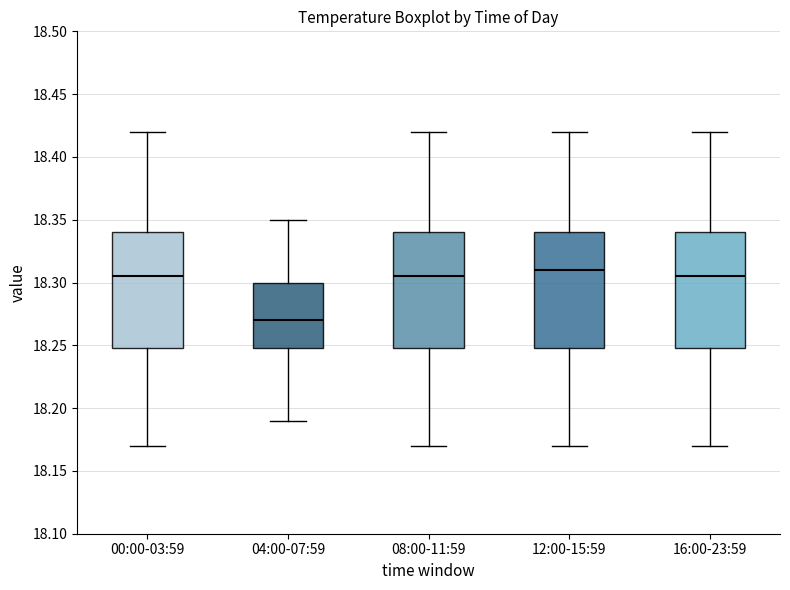

Where does the median line of the box for 16:00-23:59 sit on the y-axis? The values are not printed on the chart, so give them approximately, as read against the axis.

18.305